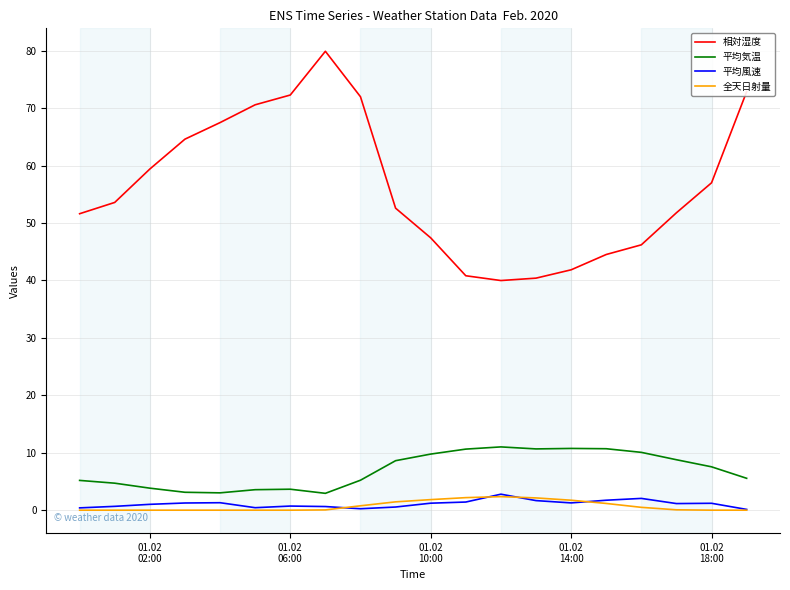

Which series has the largest range (max minus min)?

相対湿度